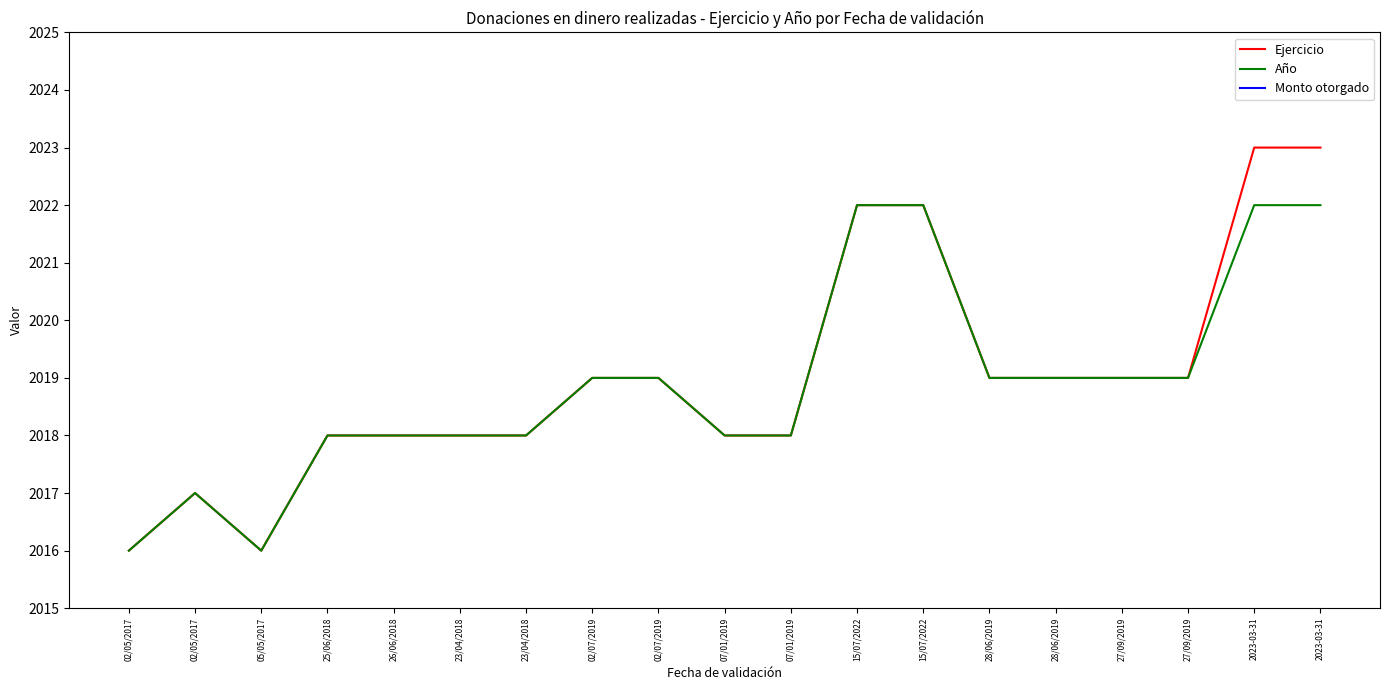

Which has a higher value, 02/07/2019 or 15/07/2022?

15/07/2022